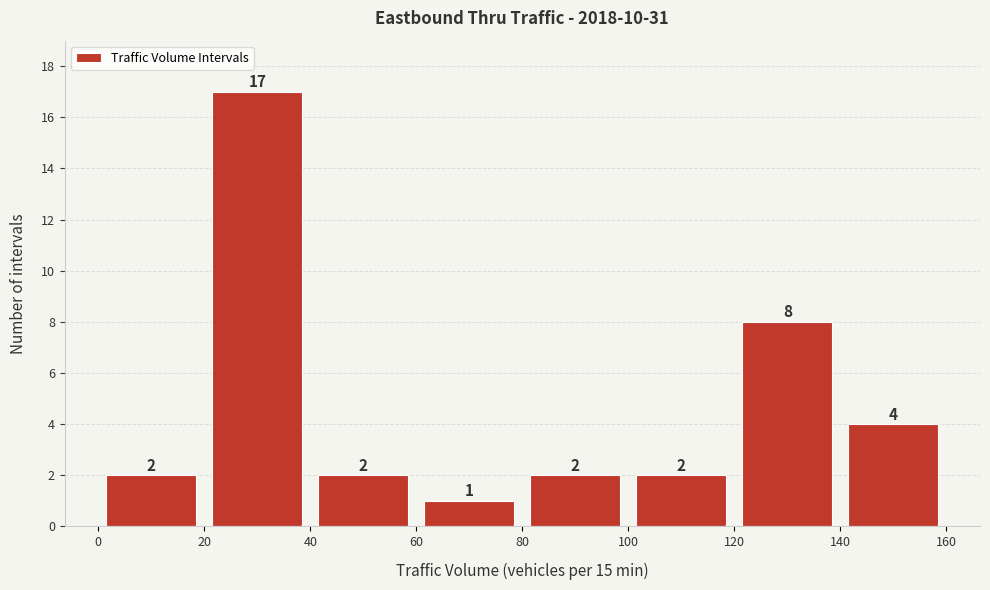

Reading left to right, list every bar in this chart as the range it spans on the x-axis followed by its height.

0 to 20: 2
20 to 40: 17
40 to 60: 2
60 to 80: 1
80 to 100: 2
100 to 120: 2
120 to 140: 8
140 to 160: 4